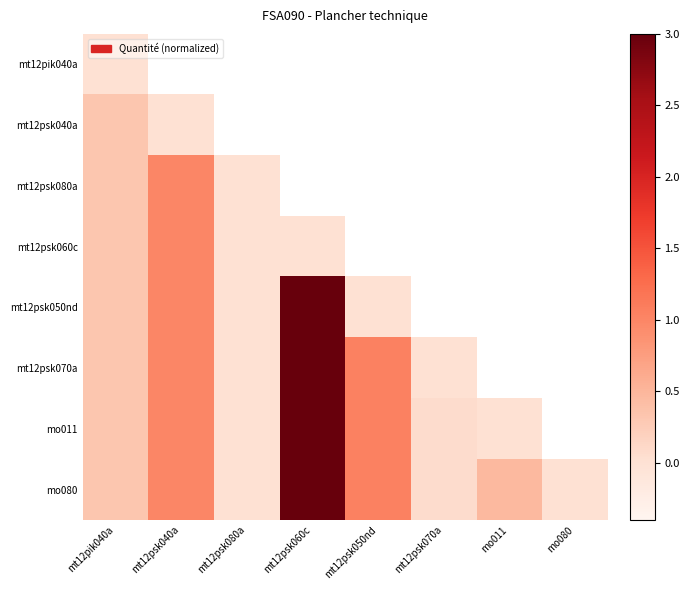

Rank the categories by mt12psk070a value from highest to lowest.

mt12psk060c, mt12psk050nd, mt12psk040a, mt12pik040a, mt12psk070a, mo011, mo080, mt12psk080a